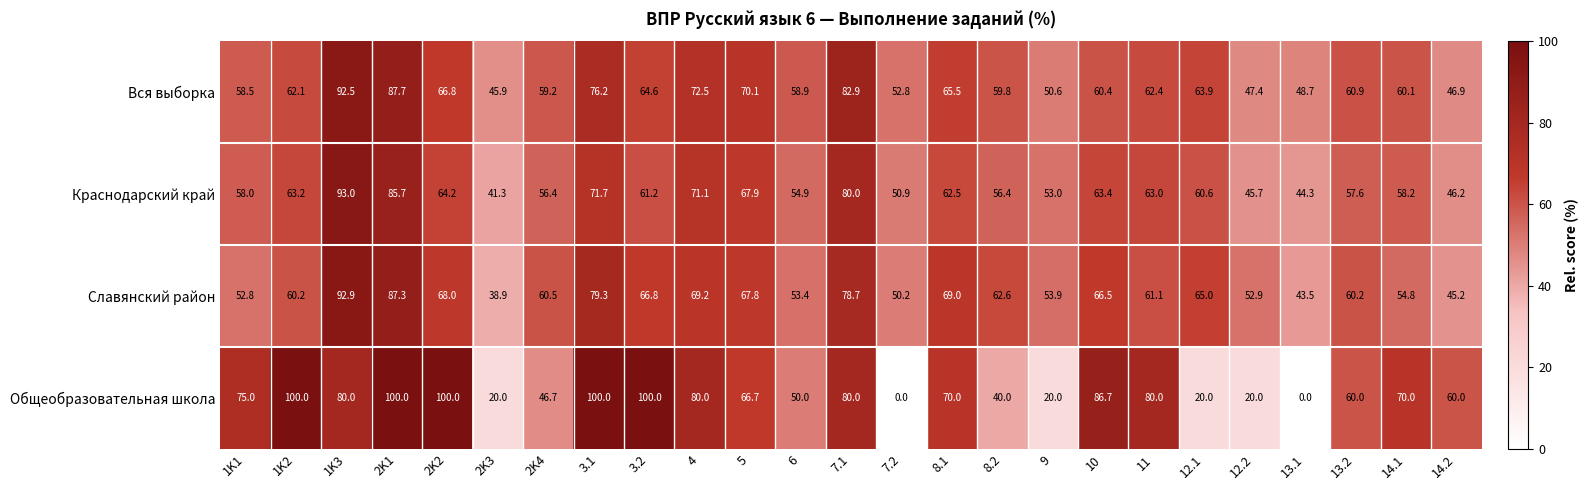

Count the number of data series in this chart.

4